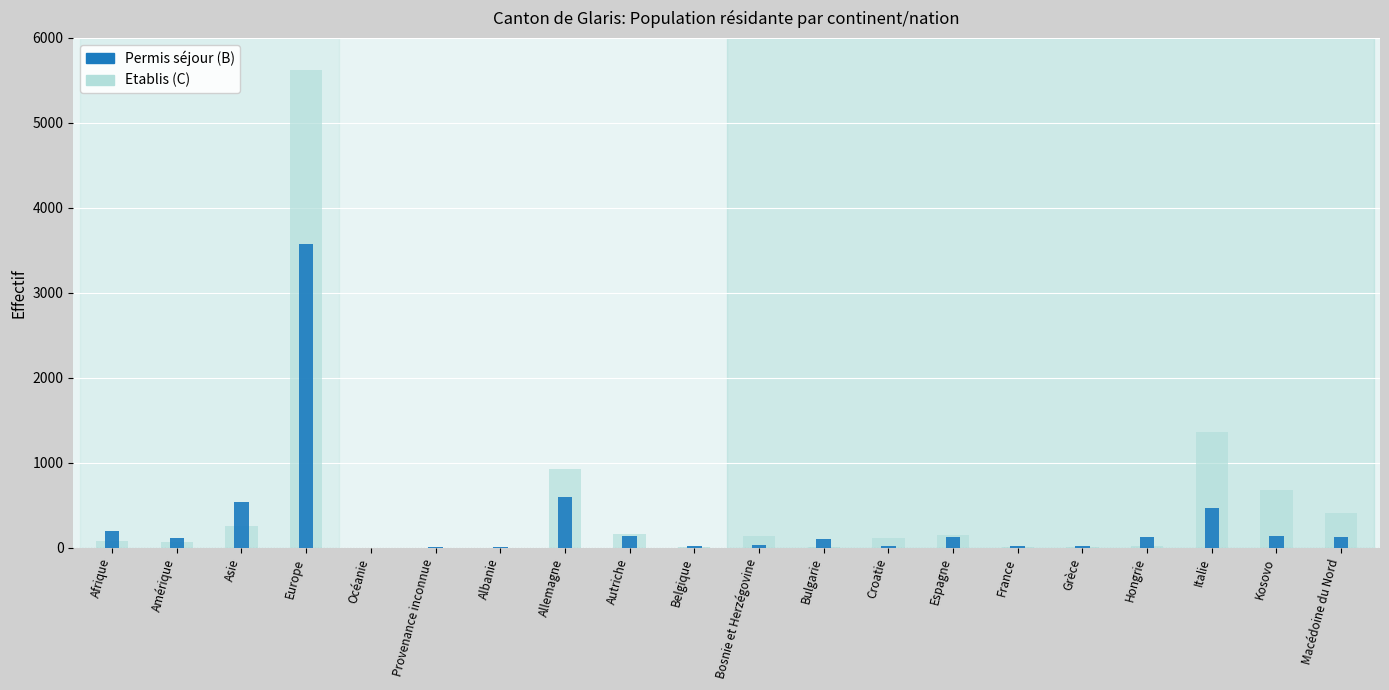

Which series has the largest range (max minus min)?

Etablis (C)